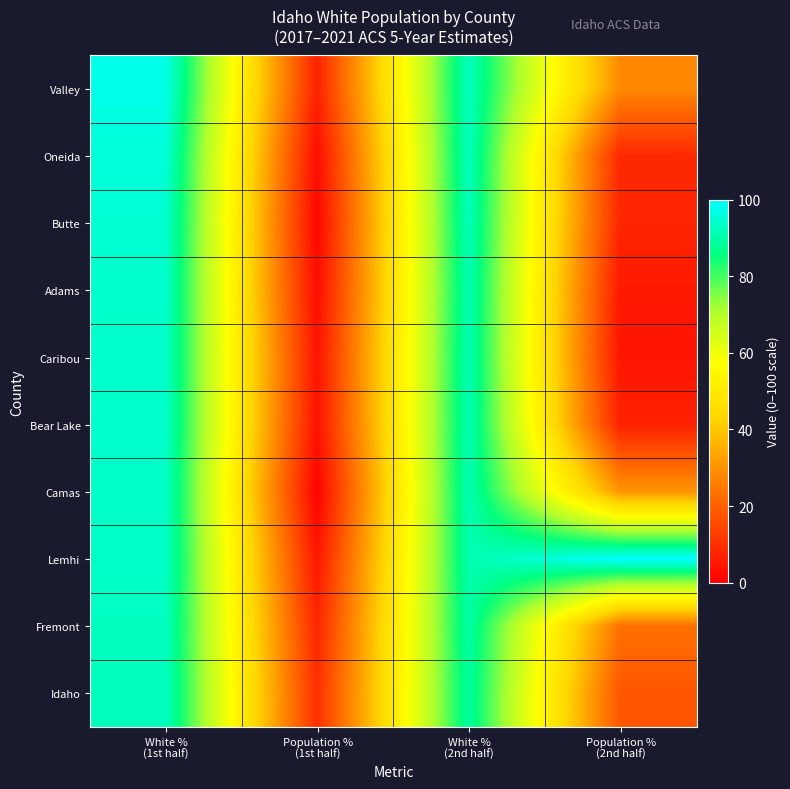

Reading left to right, extract all data points from this chart.

Valley: White %
(1st half)=97.5	Population %
(1st half)=7.3	White %
(2nd half)=92.6	Population %
(2nd half)=28.1
Oneida: White %
(1st half)=95.5	Population %
(1st half)=2.8	White %
(2nd half)=92.5	Population %
(2nd half)=8.5
Butte: White %
(1st half)=94.8	Population %
(1st half)=1.6	White %
(2nd half)=92.1	Population %
(2nd half)=7.9
Adams: White %
(1st half)=94.2	Population %
(1st half)=2.7	White %
(2nd half)=91.5	Population %
(2nd half)=5.2
Caribou: White %
(1st half)=94.0	Population %
(1st half)=4.3	White %
(2nd half)=91.5	Population %
(2nd half)=4.5
Bear Lake: White %
(1st half)=94.0	Population %
(1st half)=3.9	White %
(2nd half)=91.5	Population %
(2nd half)=7.2
Camas: White %
(1st half)=93.6	Population %
(1st half)=0.6	White %
(2nd half)=91.5	Population %
(2nd half)=30.5
Lemhi: White %
(1st half)=93.5	Population %
(1st half)=4.9	White %
(2nd half)=90.9	Population %
(2nd half)=100.0
Fremont: White %
(1st half)=92.9	Population %
(1st half)=8.1	White %
(2nd half)=89.9	Population %
(2nd half)=23.2
Idaho: White %
(1st half)=92.8	Population %
(1st half)=10.0	White %
(2nd half)=89.1	Population %
(2nd half)=17.7